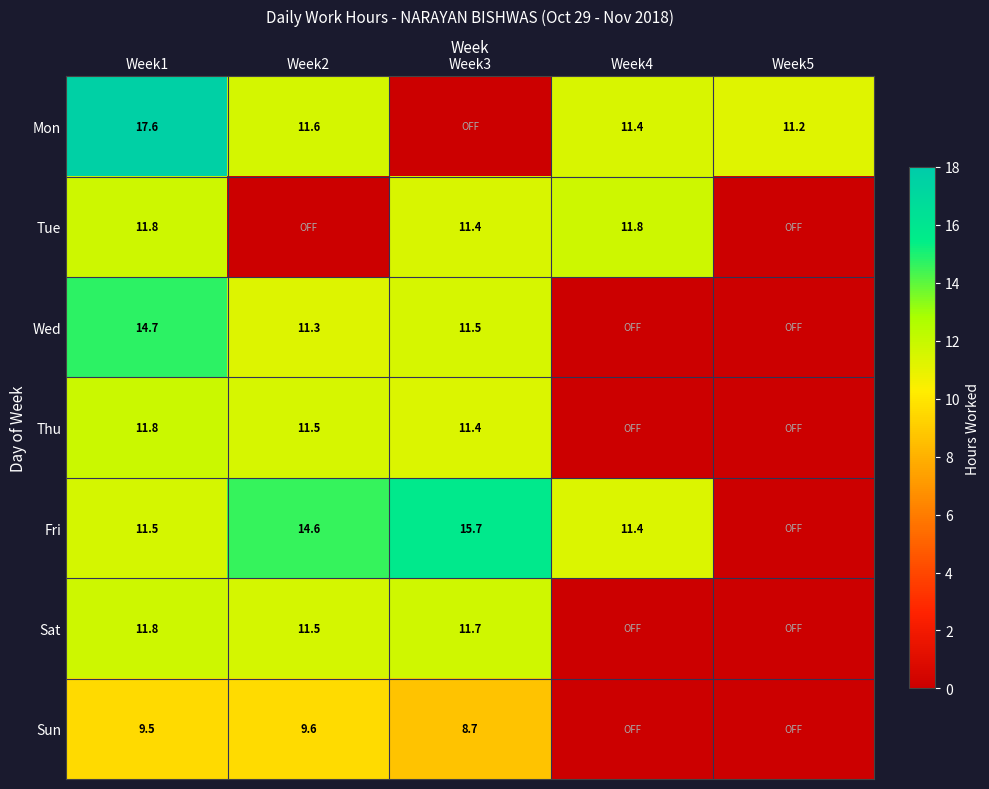

Is the value of Sat at Week1 greater than the value of Sun at Week3?

Yes